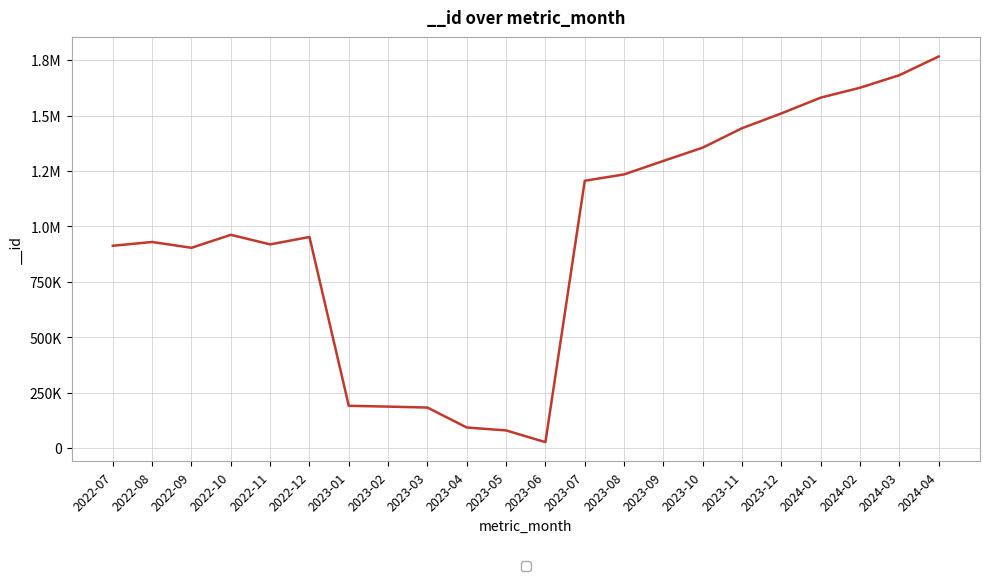

Is this an area chart (filled region under the line)?

No